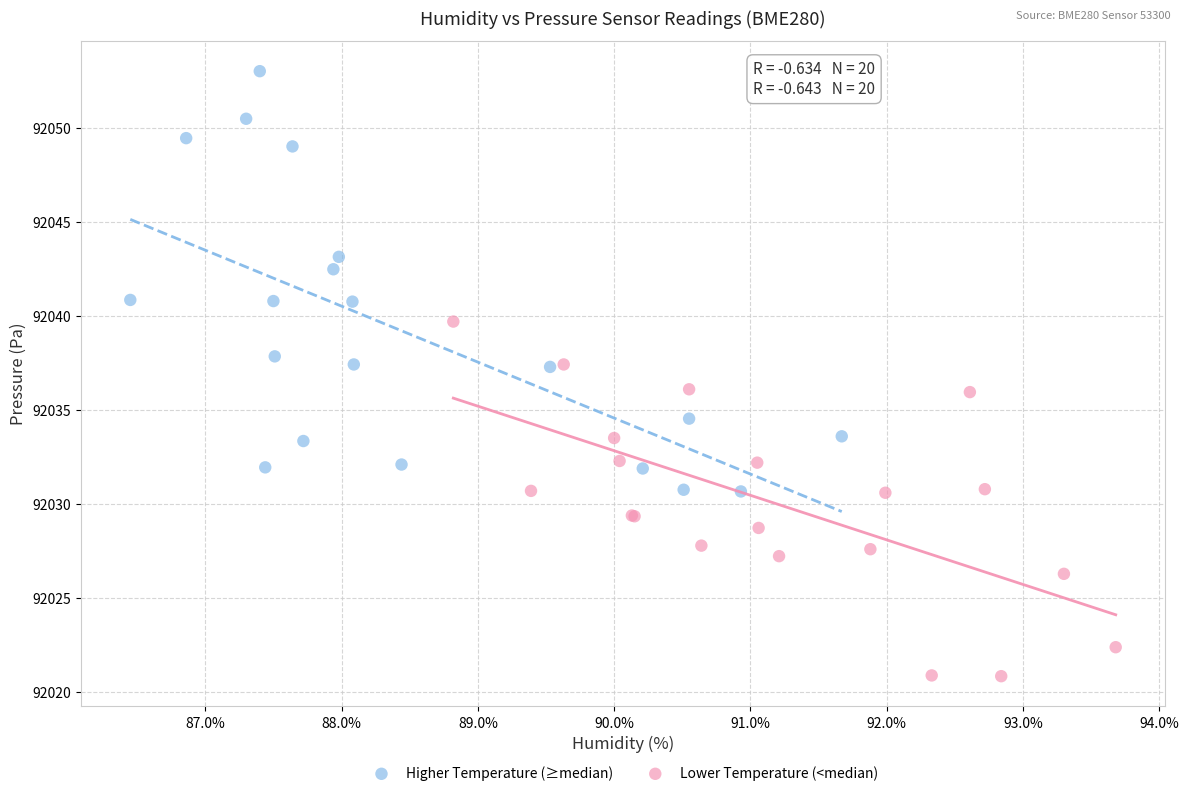

Which series has the widest spread of Y values?

Higher Temperature (≥median)